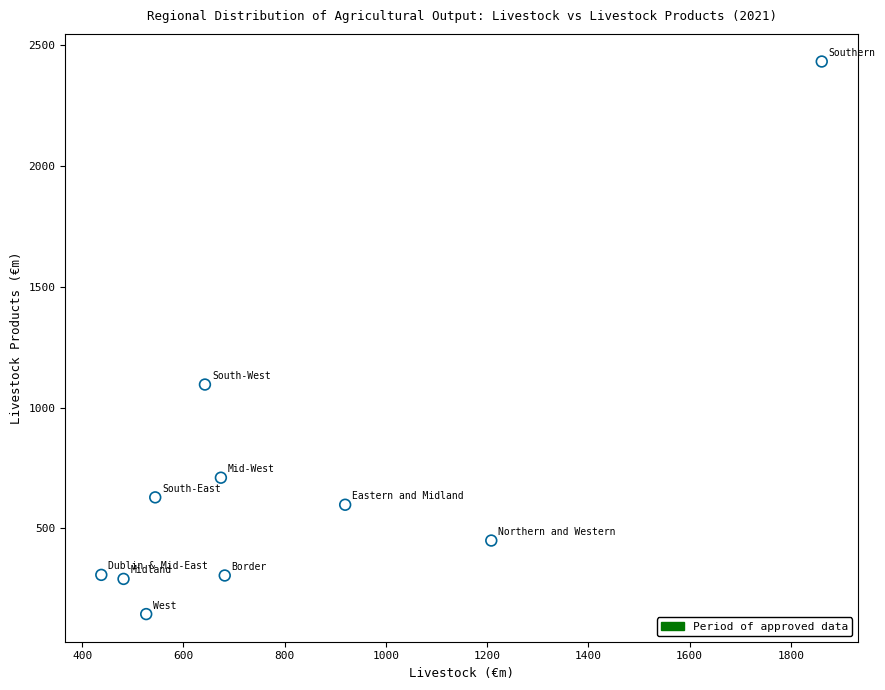

What Y value in the scatter plot is closest to 1288?

1095.4